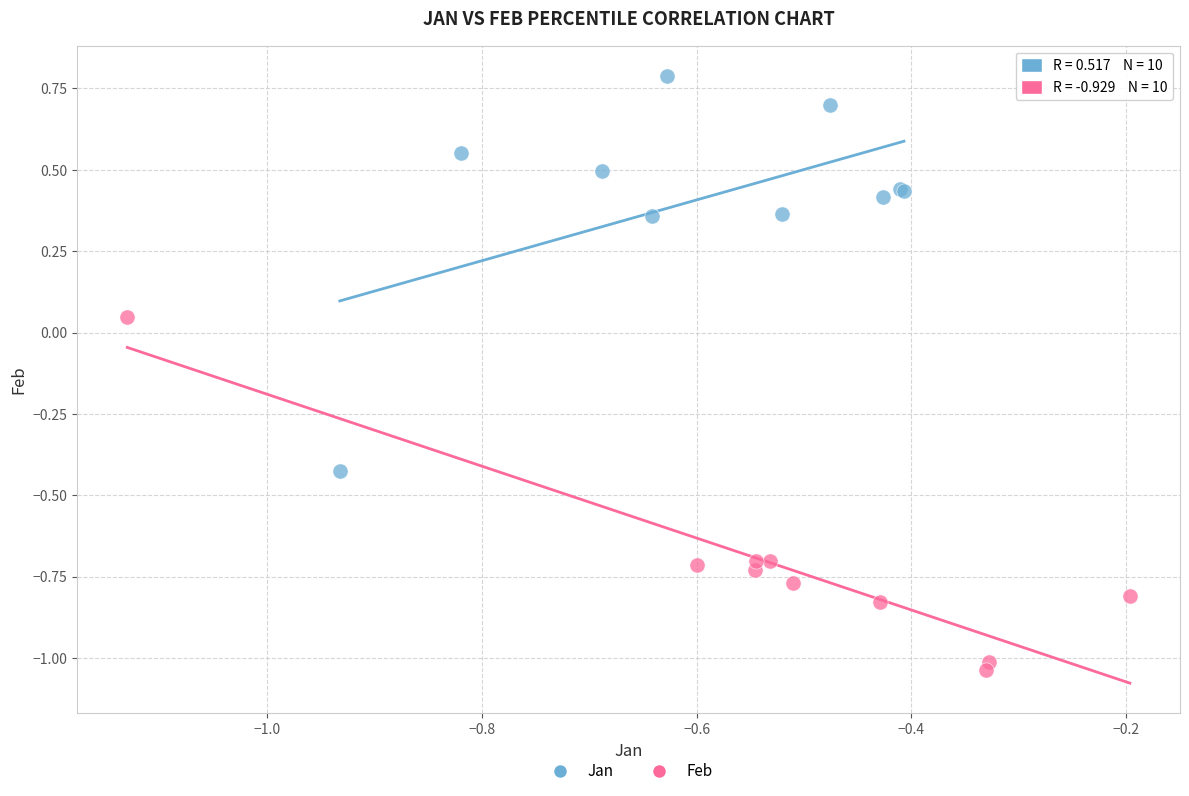

Which series reaches the minimum Y coordinate?

Feb